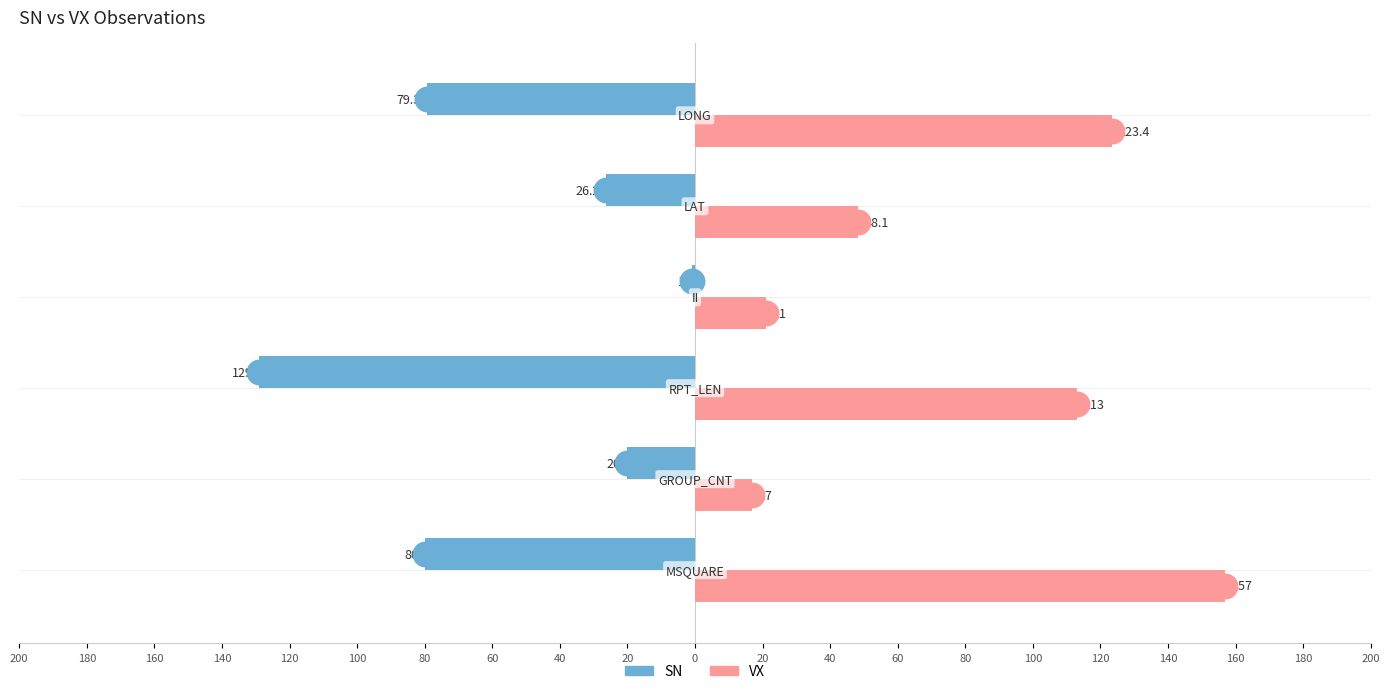

What are all the series names shown in the legend?

SN, VX